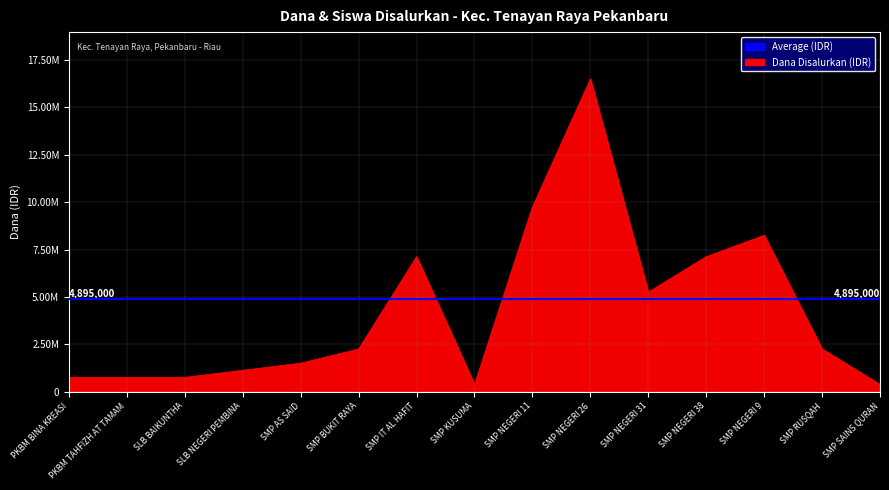

At which label does the data first exceed 2250000?

SMP IT AL HAFIT